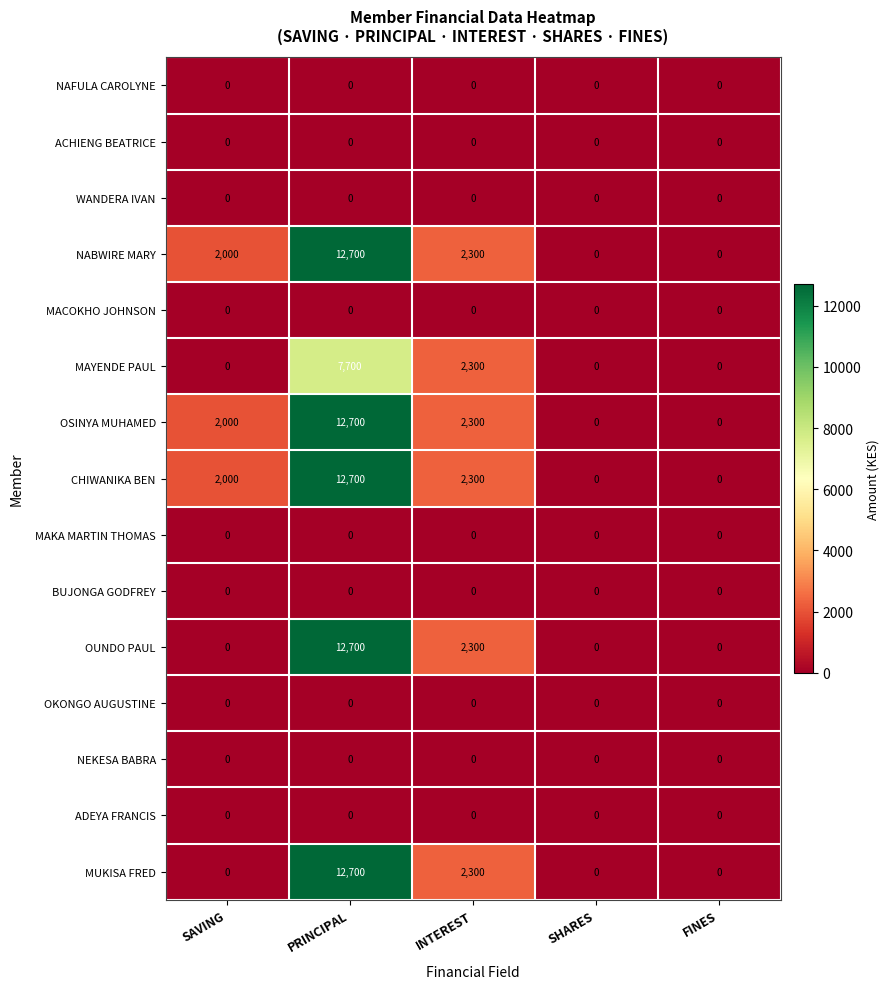

At which category does the chart reach its peak across all series?

PRINCIPAL